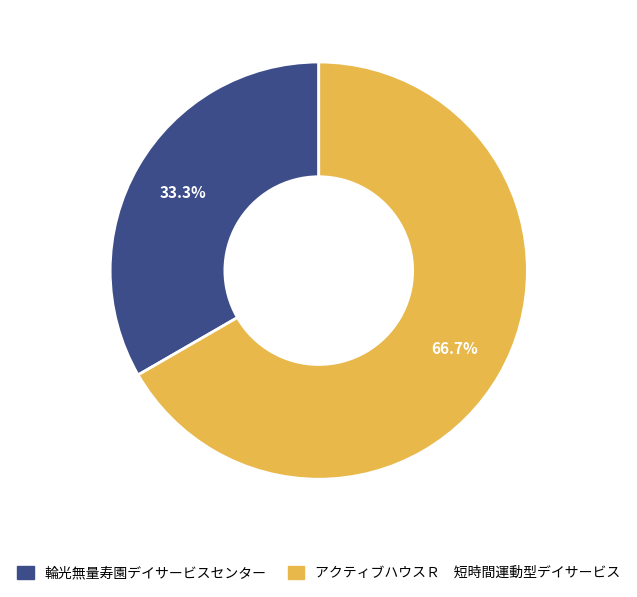

Which slice is the smallest?

輪光無量寿園デイサービスセンター